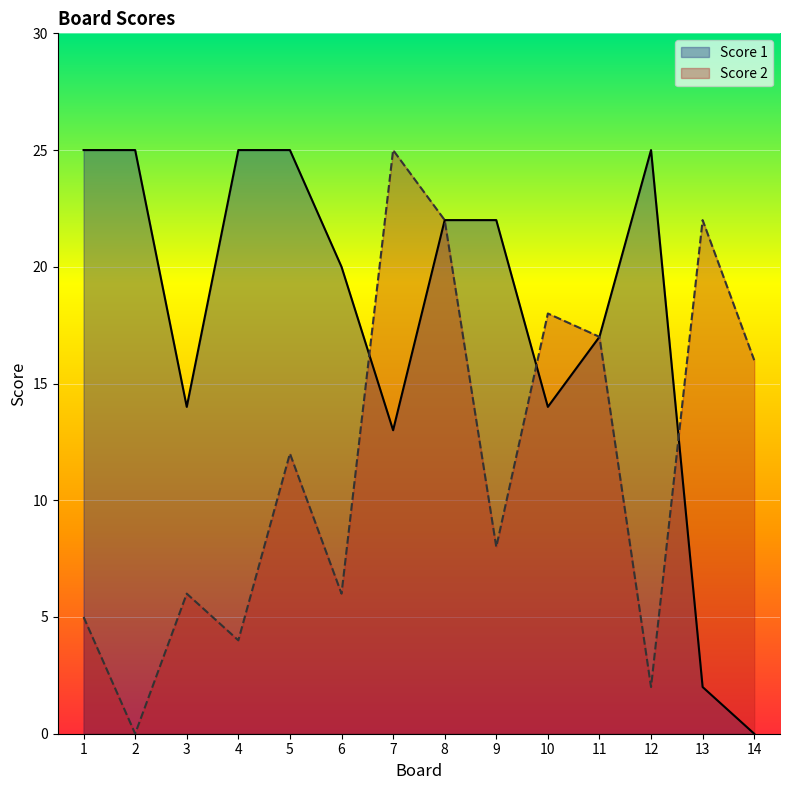

After their last crossing, which series has the higher values: Score 2 or Score 1?

Score 2